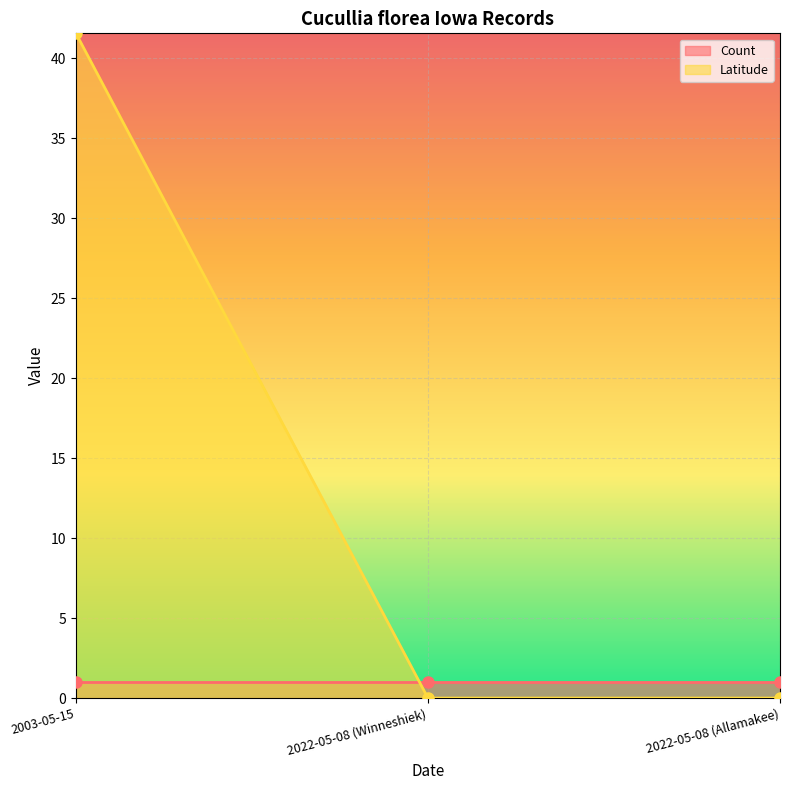

How many categories are shown in the chart?

3